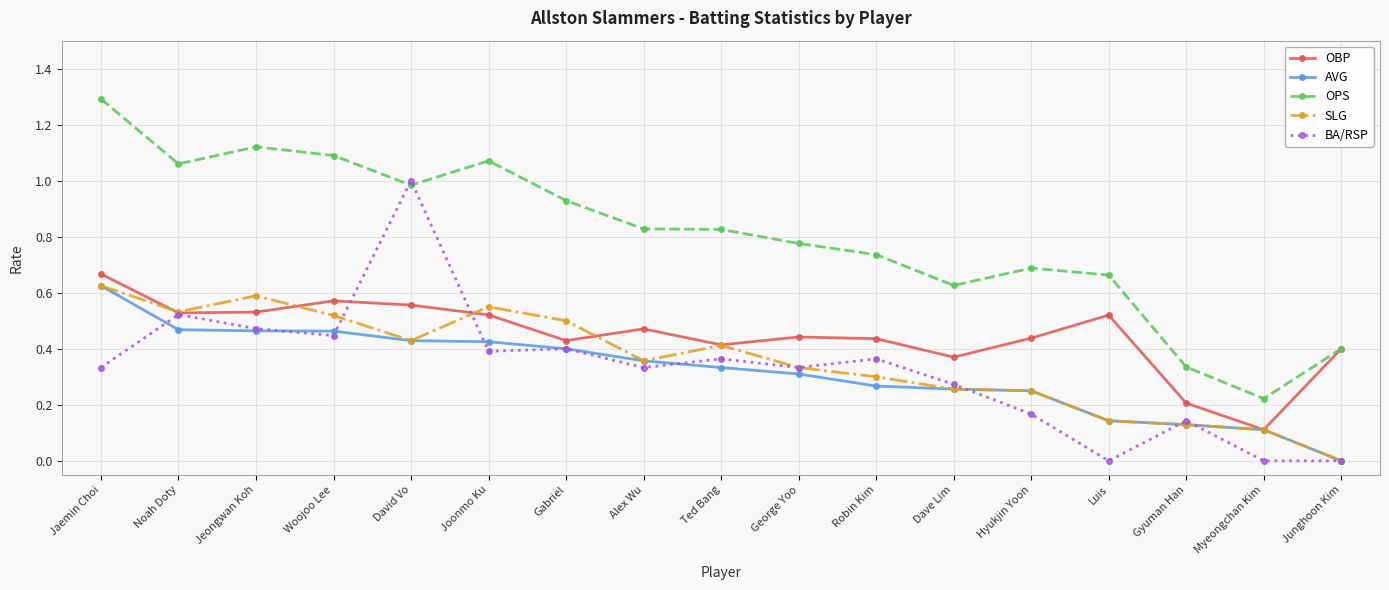

In OBP, how many points are higher than both neighbors (excluding endpoints)?

4